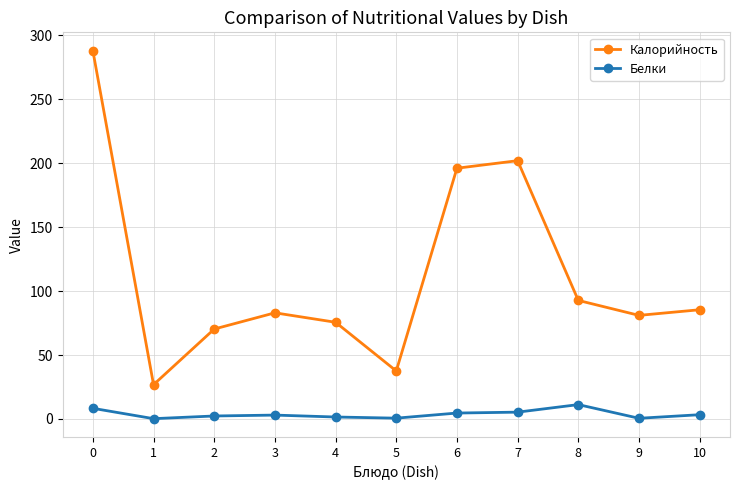

True or false: Белки has more than 1 interior local peaks.

True